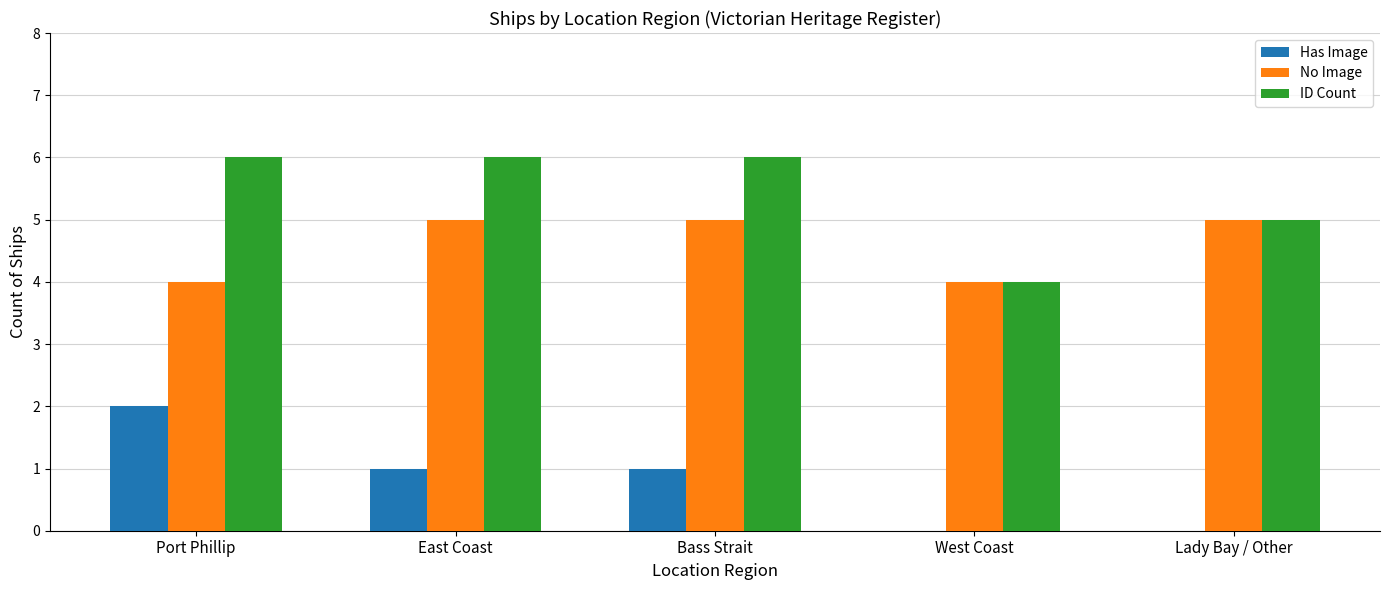

What is the total value across all series at Port Phillip?

12